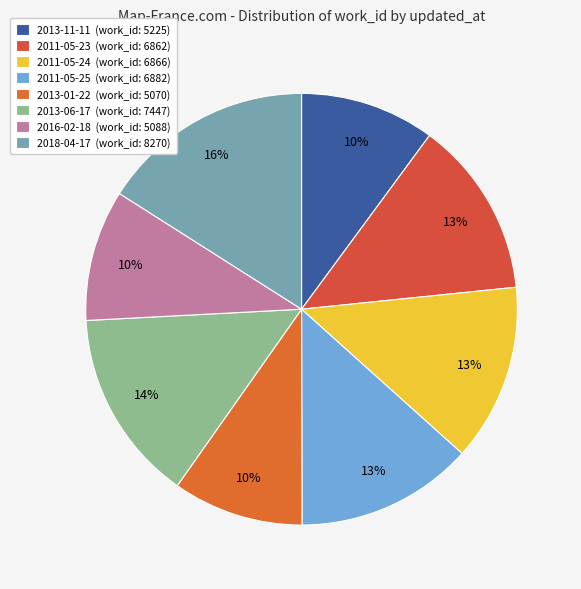

True or false: 2011-05-23 accounts for 26% of the total.

False